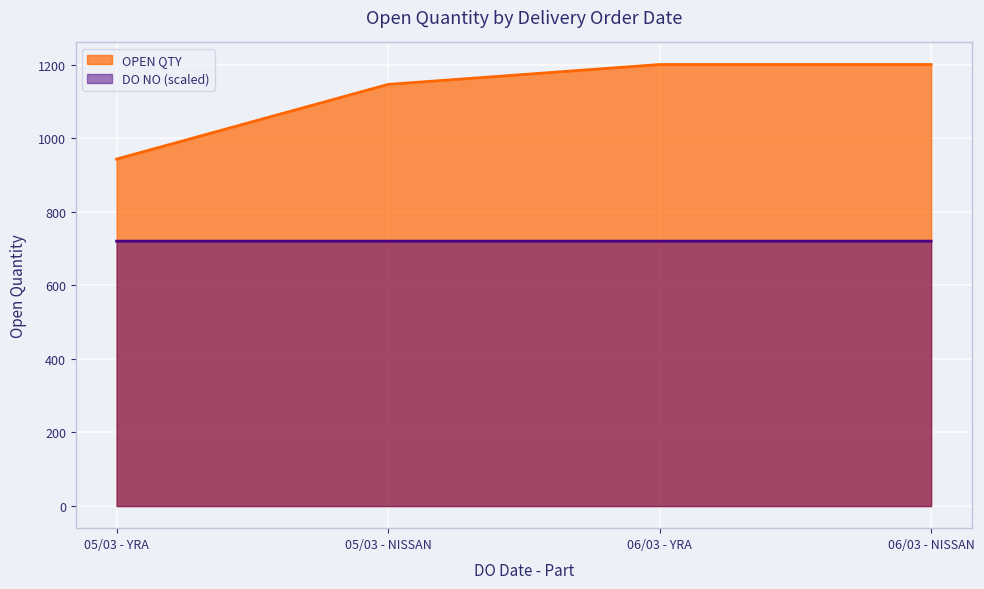

What are all the series names shown in the legend?

OPEN QTY, DO NO (scaled)